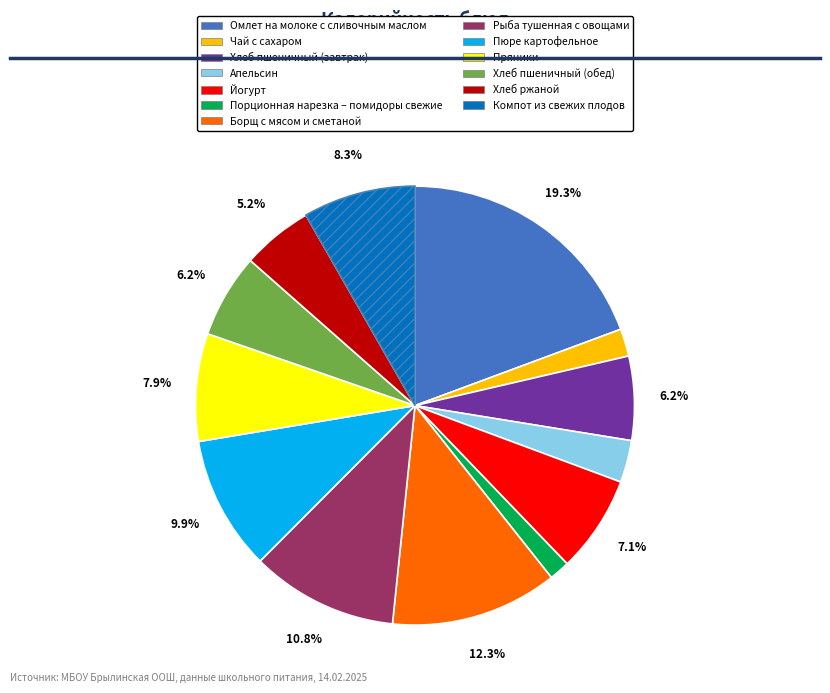

Is the sum of Йогурт and Пюре картофельное greater than half?

No